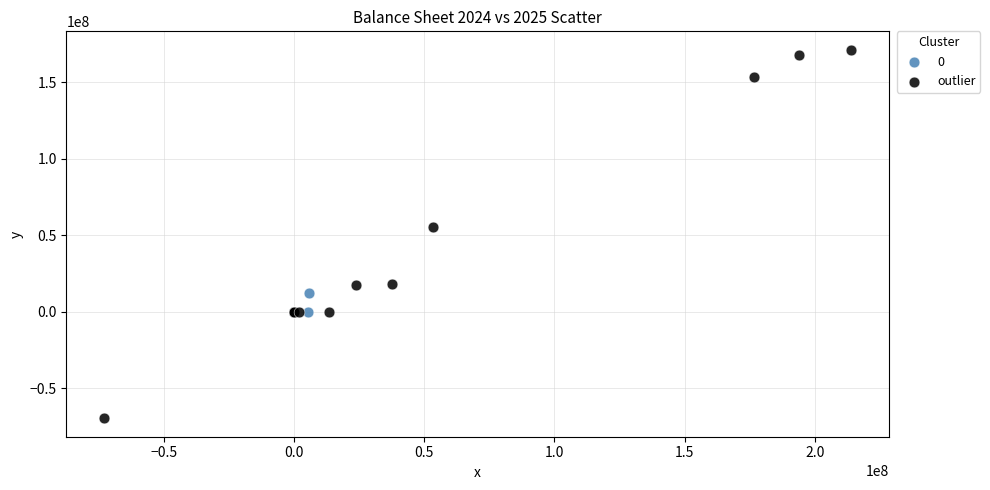

Which series has the largest Y range (max minus min)?

outlier